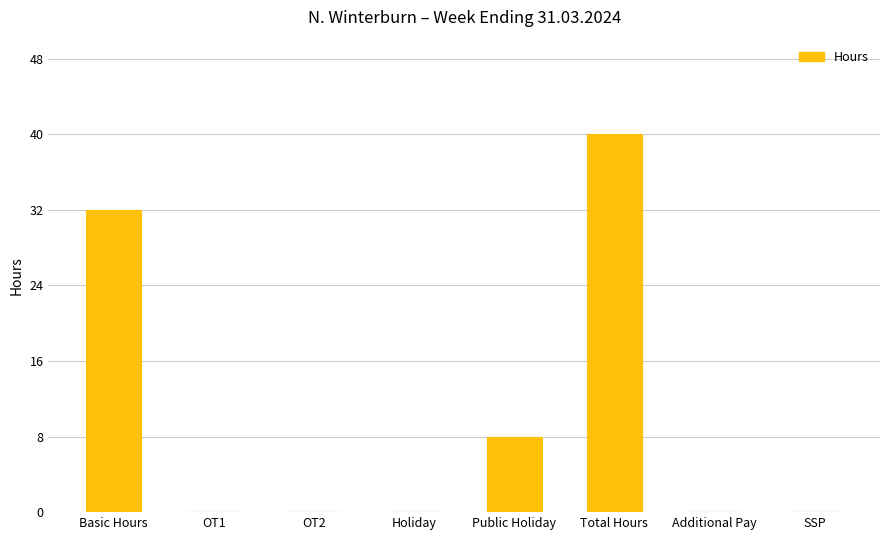

How many values are between 0 and 32?

7